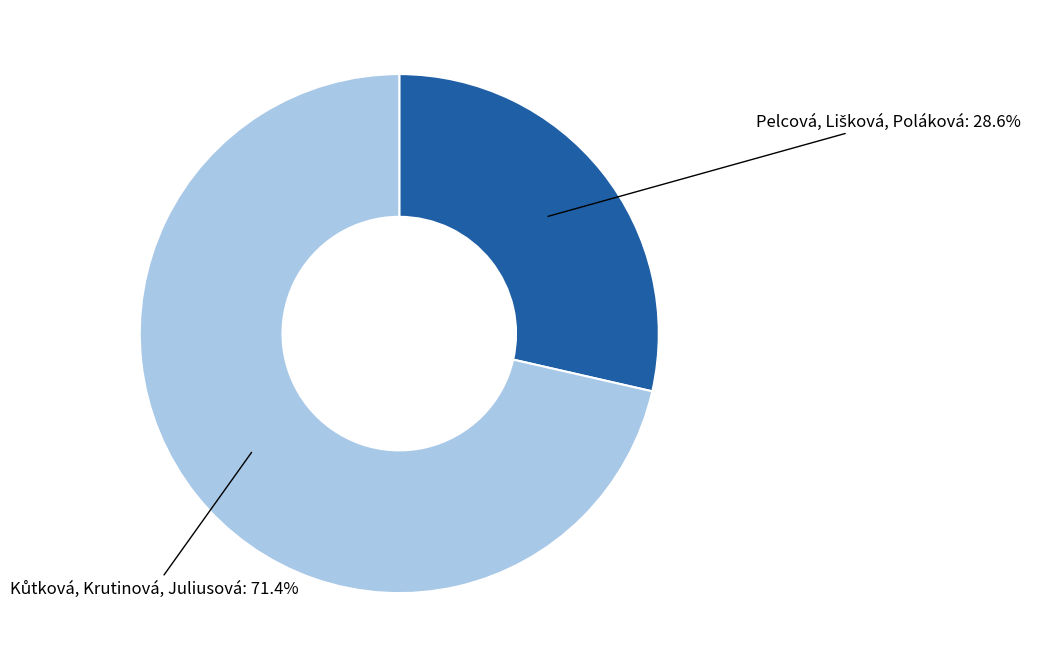

Is there any slice that represents more than half of the pie?

Yes